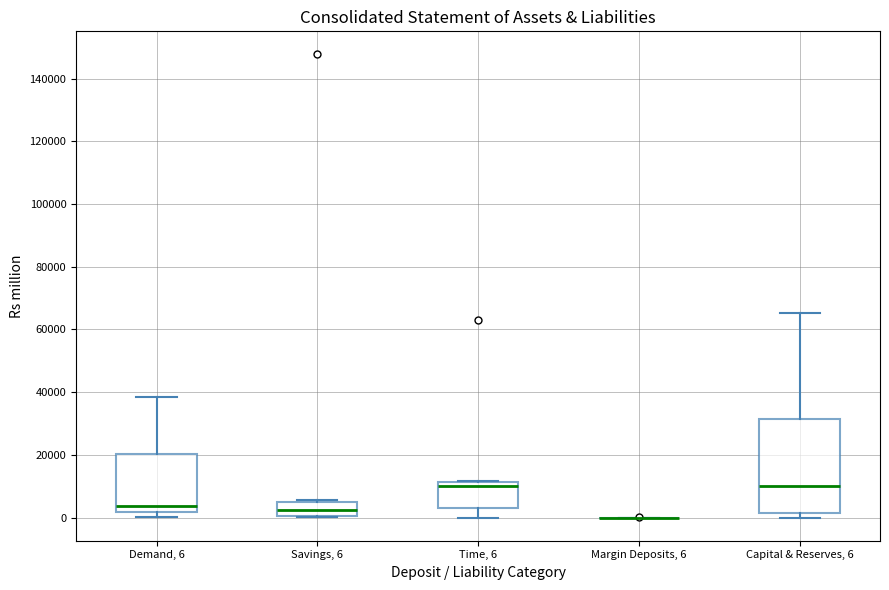

Comparing the boxes themselves (not the whiskers), which one is the tallest?

Capital & Reserves, 6